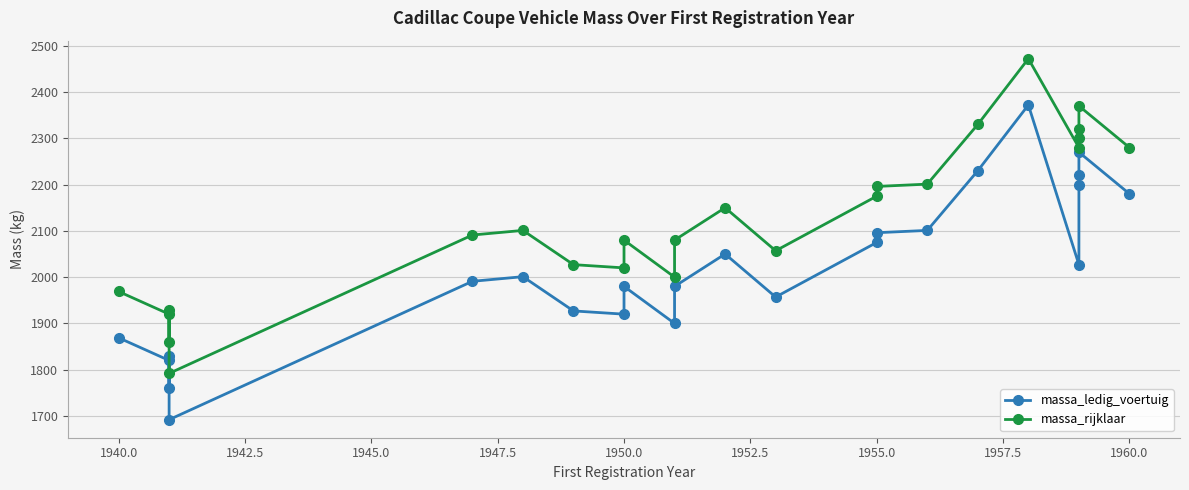

True or false: massa_rijklaar and massa_ledig_voertuig cross at least once.

False